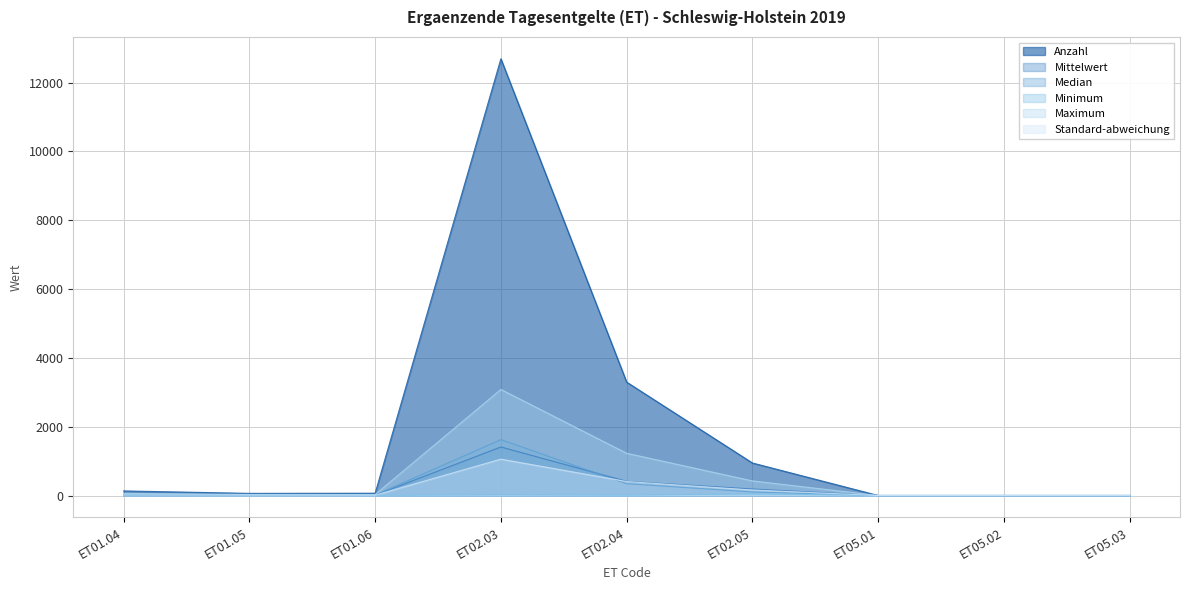

What is the spread (max minus min) of values at ET02.04?

3287.0